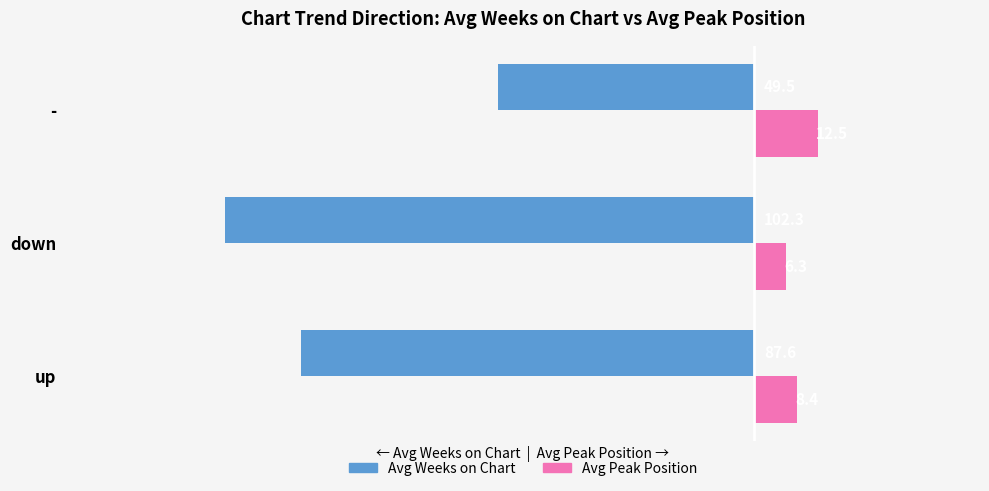

At which category is the sum across all series the highest?

-